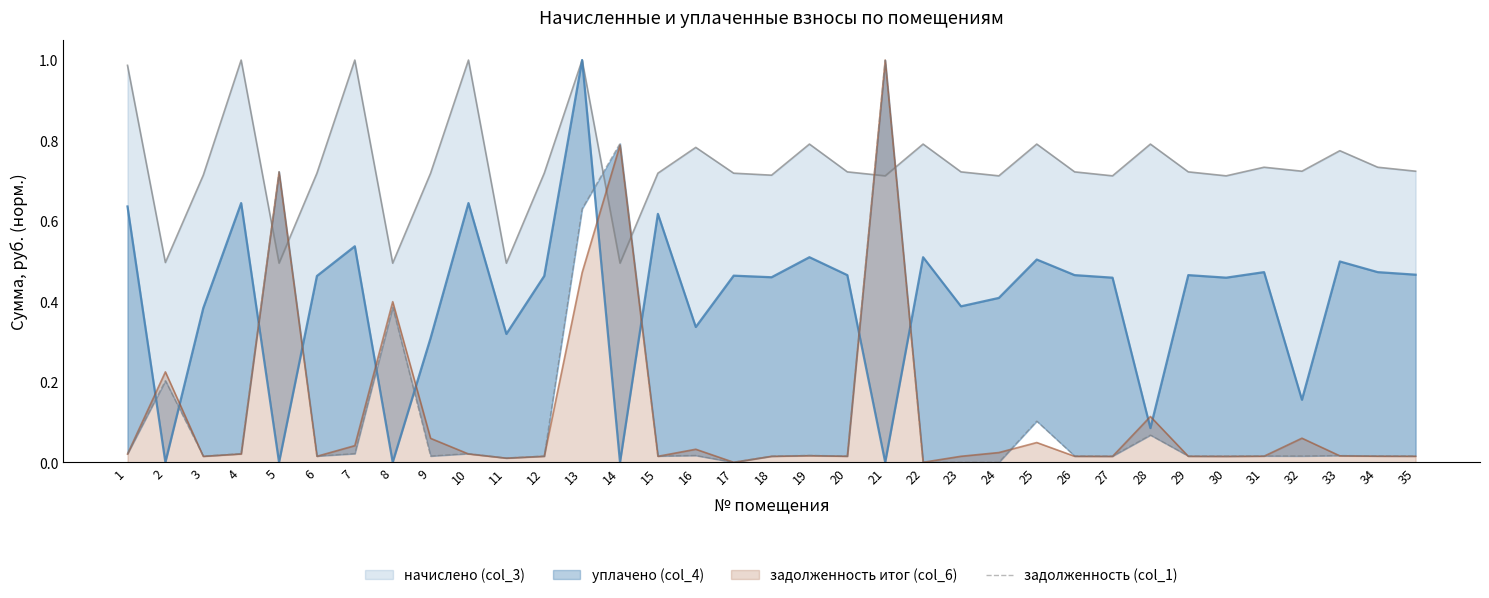

Where is the data nearest to the value 0?

17